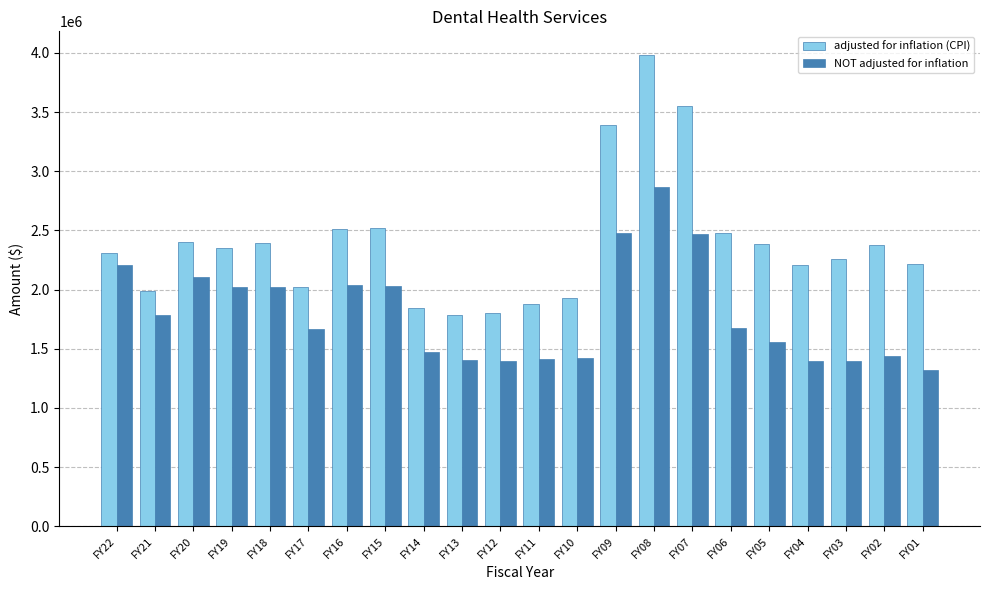

What is the sum of all NOT adjusted for inflation values?

39606536